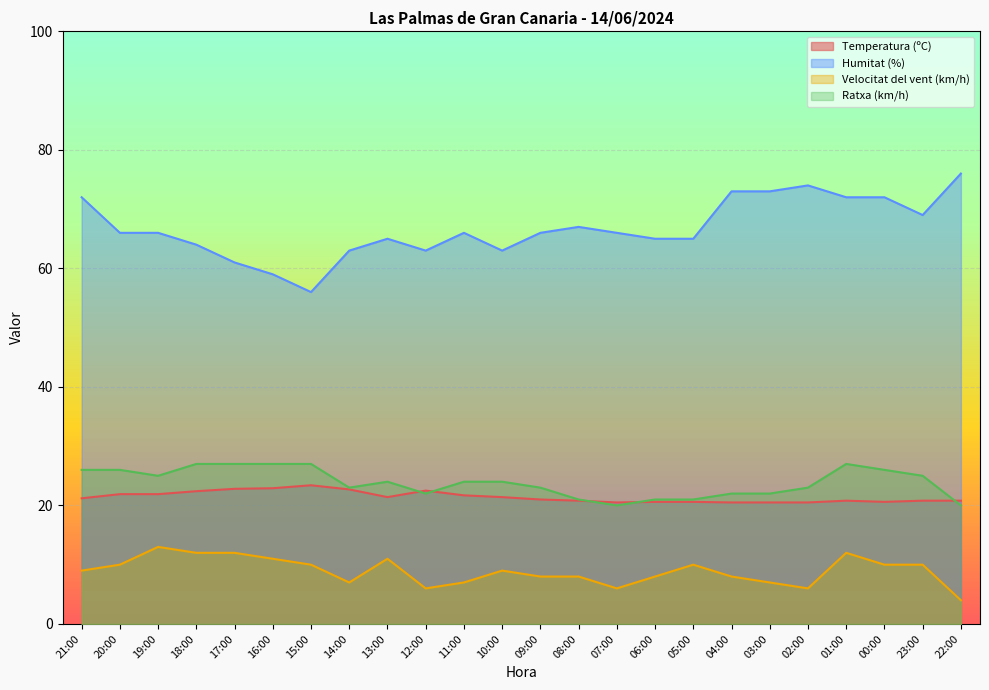

At which label does Velocitat del vent (km/h) first exceed 9?

20:00